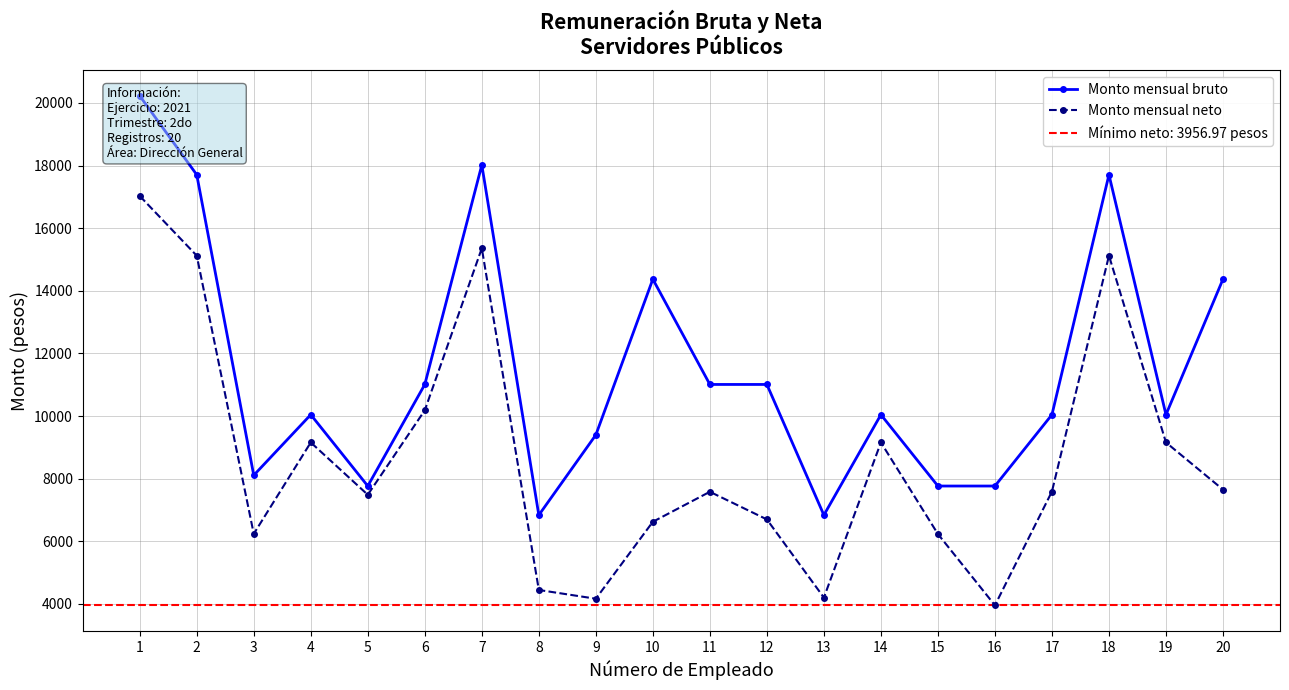

What is the difference between the maximum and minimum values in the Monto mensual bruto series?

13385.5